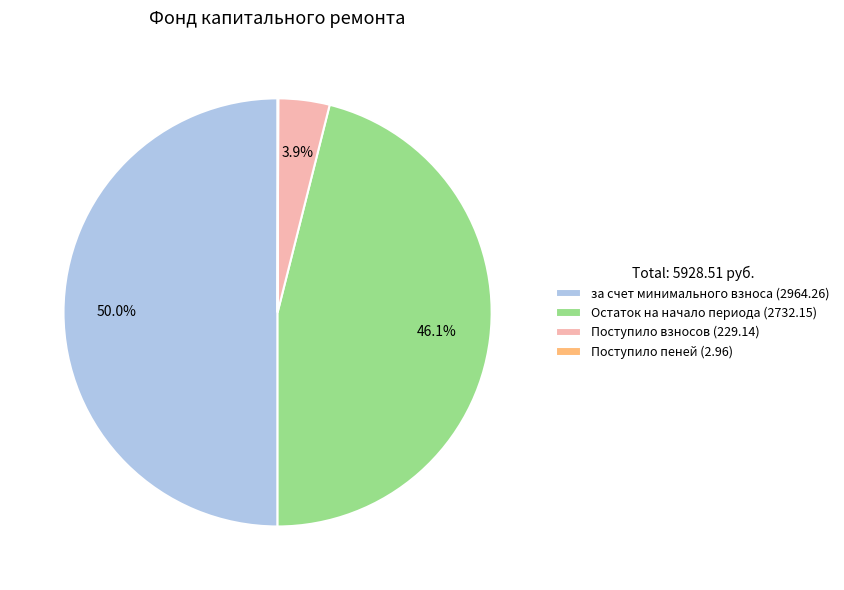

Which has a higher value, Поступило взносов (229.14) or за счет минимального взноса (2964.26)?

за счет минимального взноса (2964.26)